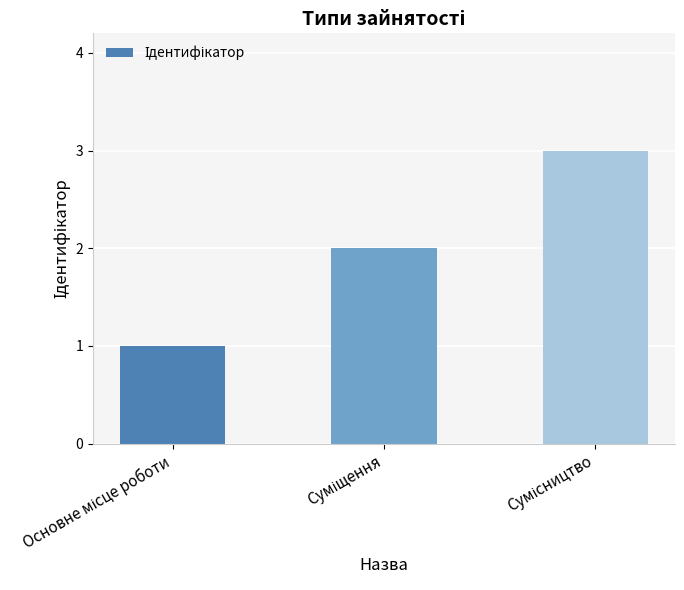

What is the sum of all values?

6